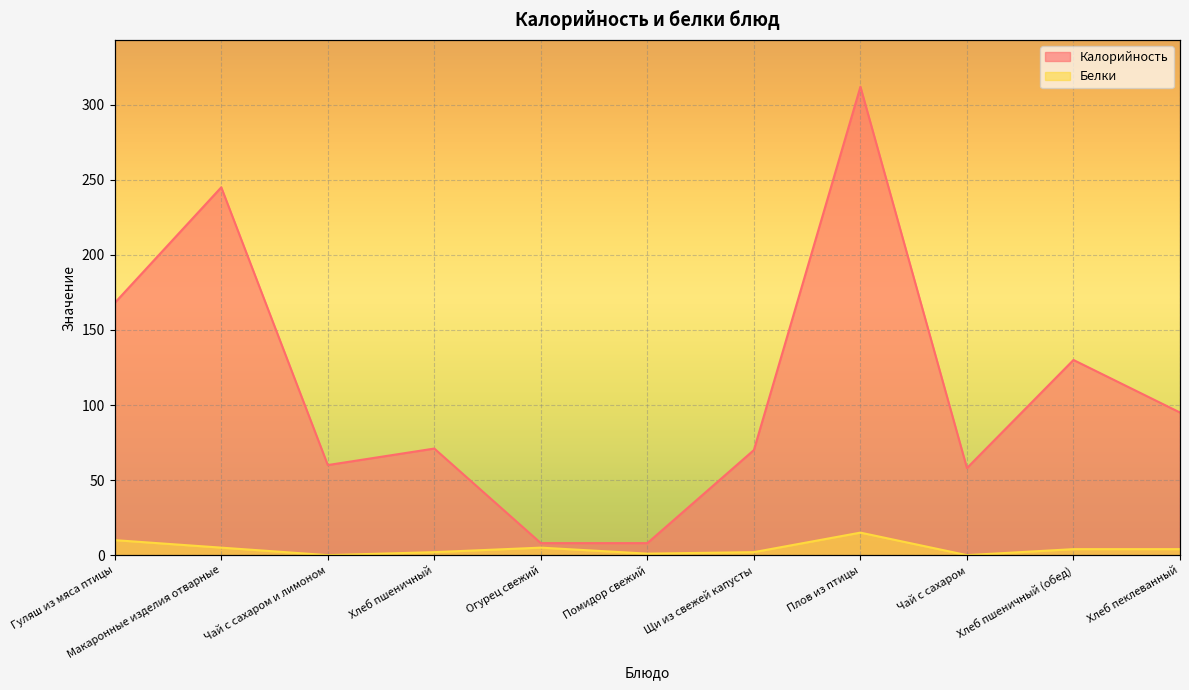

What is the maximum value for Калорийность?

312